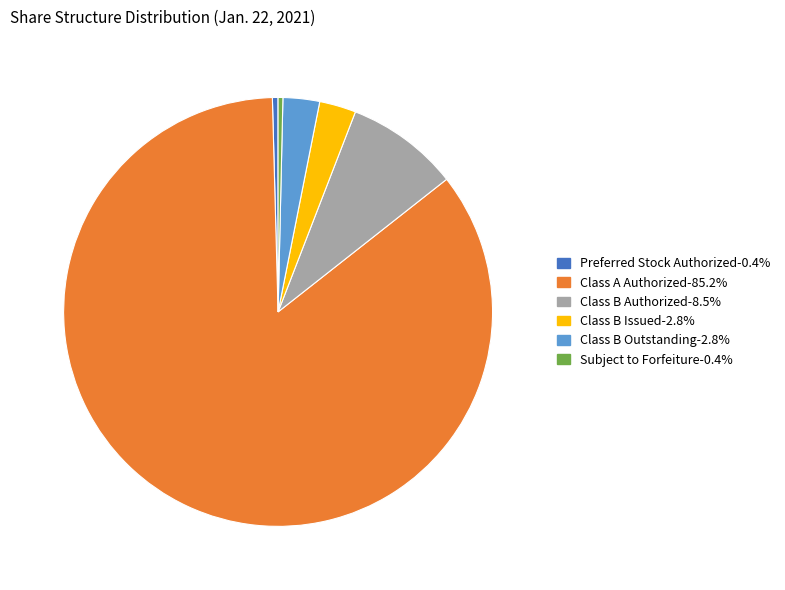

Is the sum of Preferred Stock Authorized-0.4% and Class B Outstanding-2.8% greater than half?

No